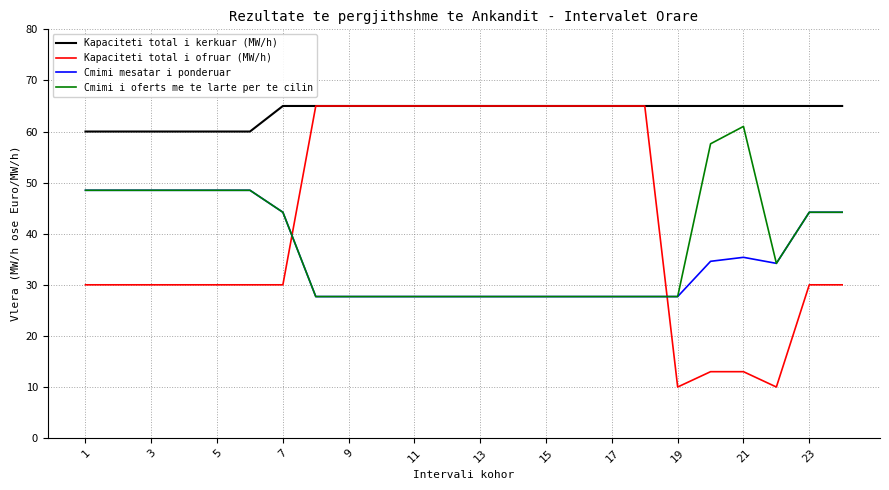

What is the maximum value for Kapaciteti total i kerkuar (MW/h)?

65.0